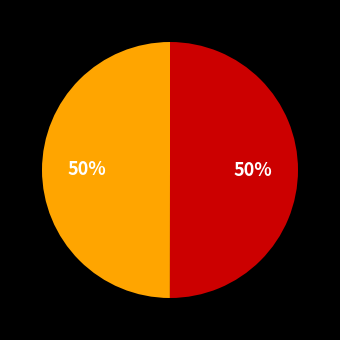

To the nearest percent, what is the average slice percentage?

50%